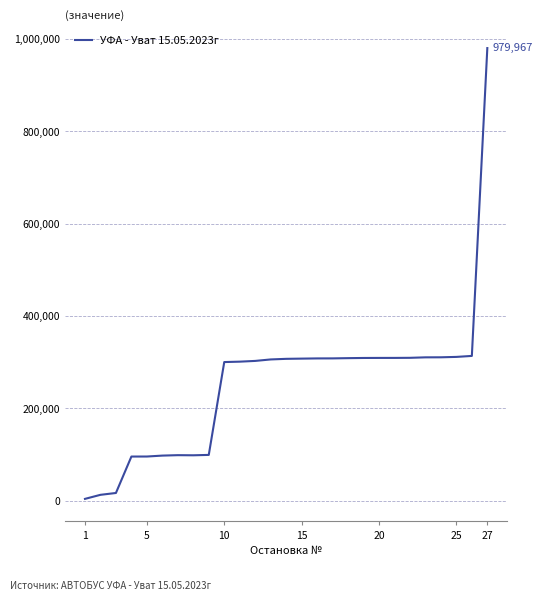

What is the difference between the maximum and minimum values?

975912